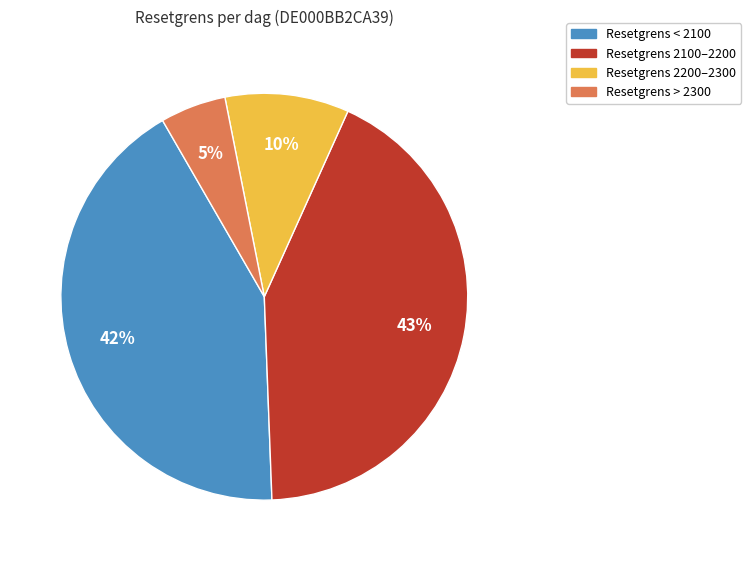

Is there a majority slice in this chart?

No